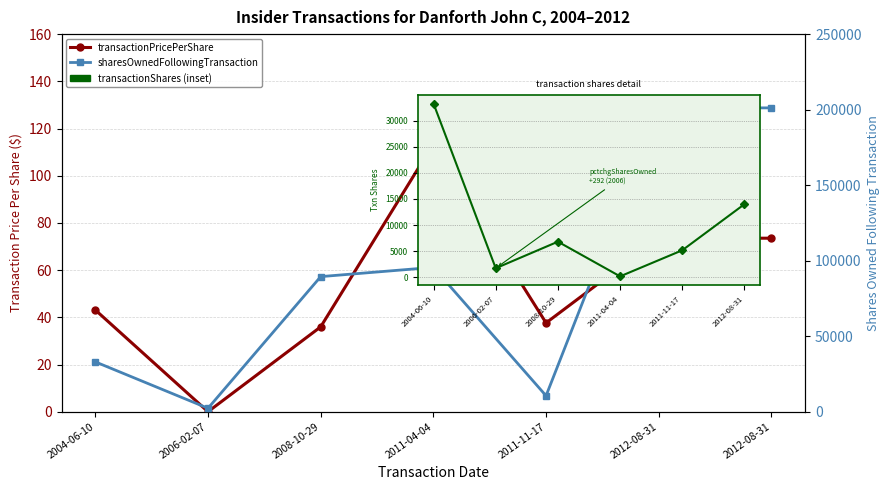

What is the sum of the sharesOwnedFollowingTransaction values at 2008-10-29 and 2012-08-31?

290598.0